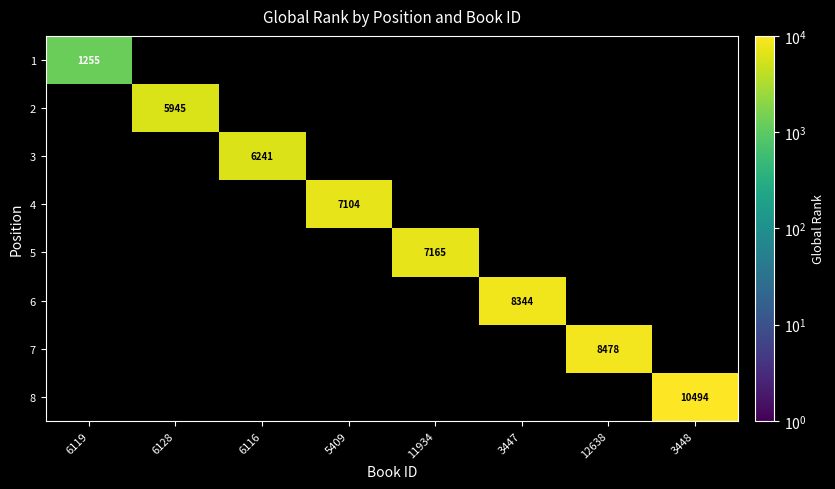

What is the maximum value shown in the chart?

10494.0